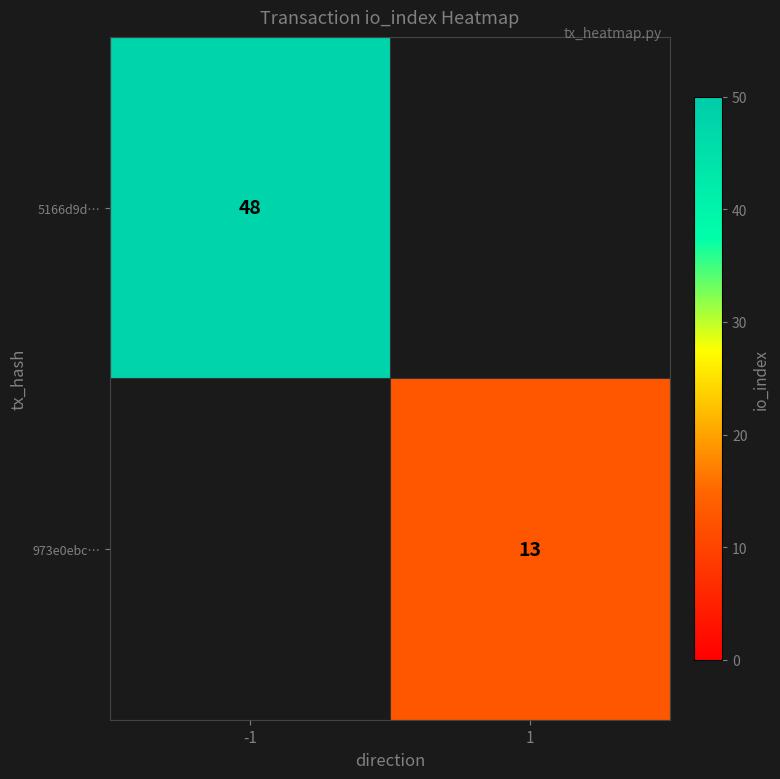

How many distinct data groups are displayed?

2